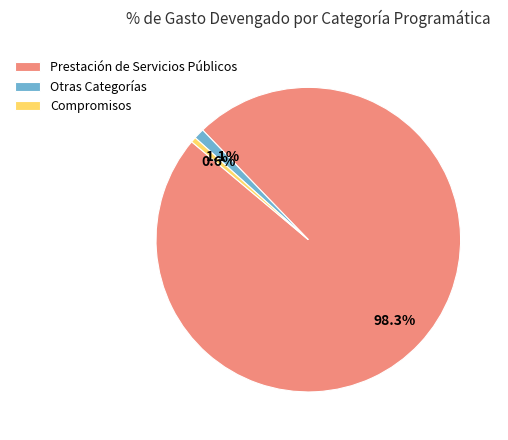

What is the smallest slice in the pie chart?

Compromisos